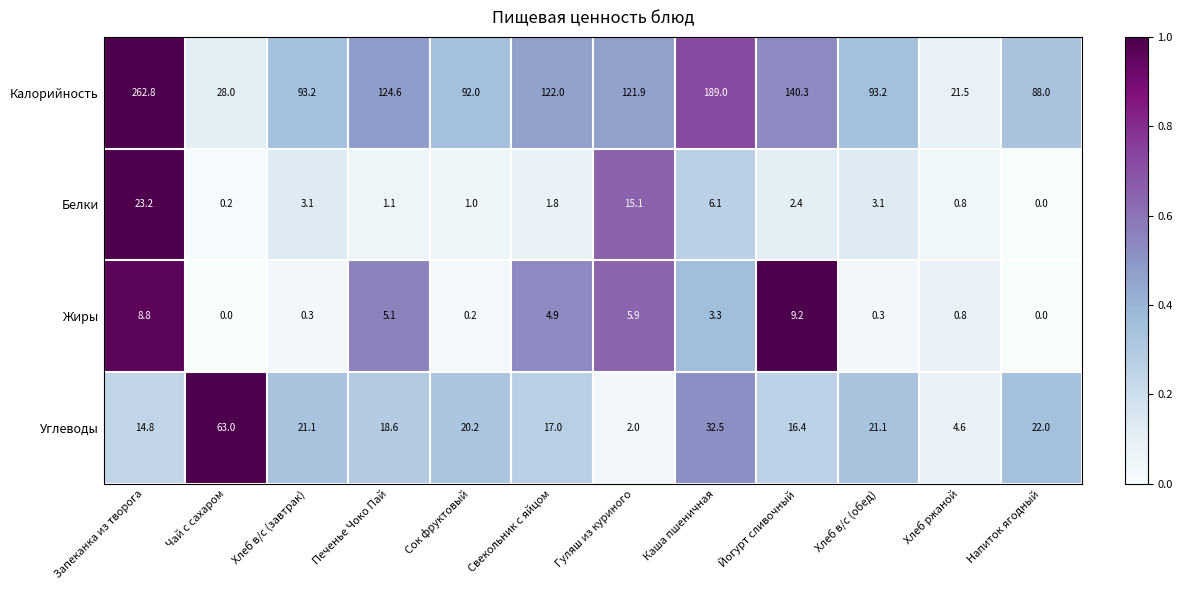

Rank the series by their maximum value, from highest to lowest.

Калорийность, Углеводы, Белки, Жиры